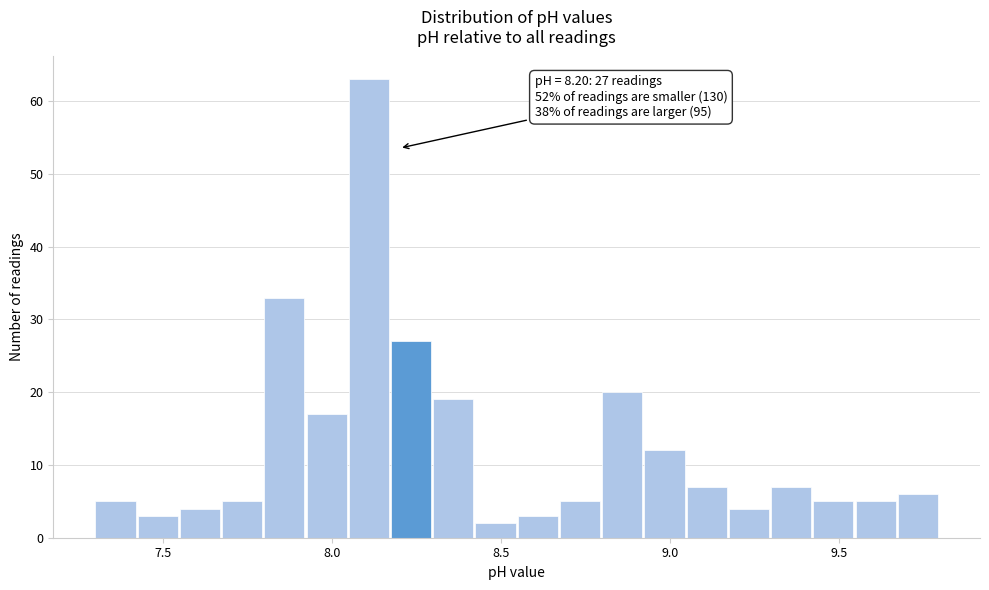

Around what value on the x-axis is the tallest bar? Give the approximate position of its centre, as read against the axis.

8.10